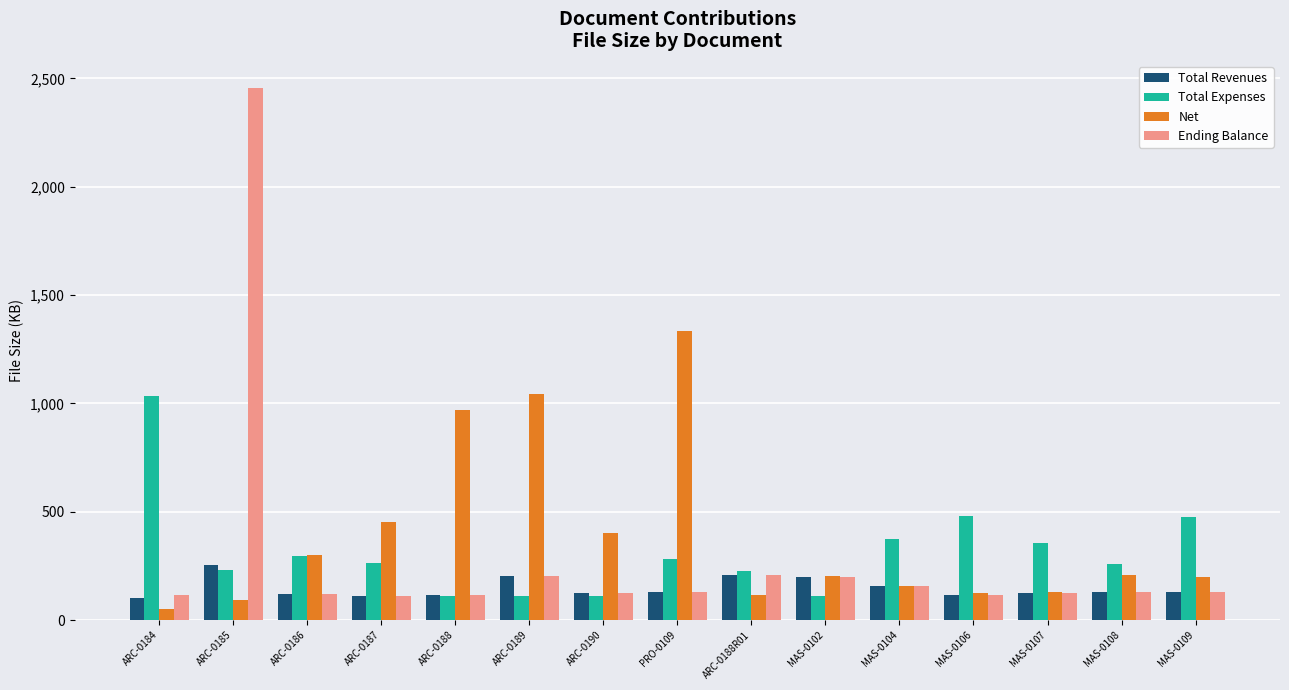

True or false: Ending Balance has a value of 49 at MAS-0109.

False